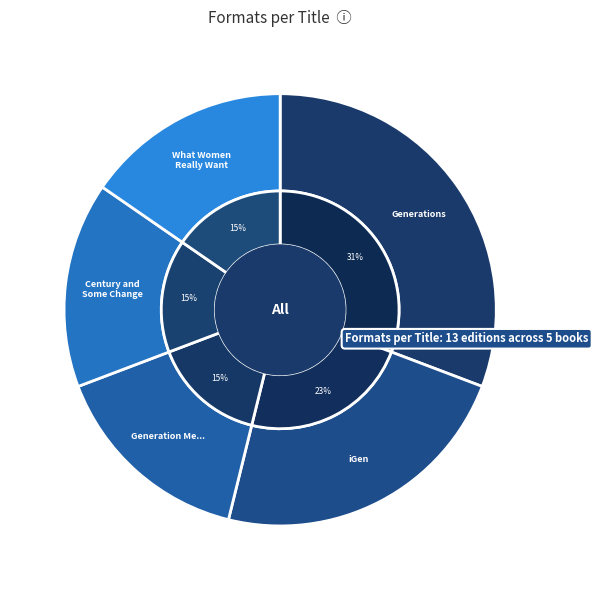

Count the number of slices in the pie.

5